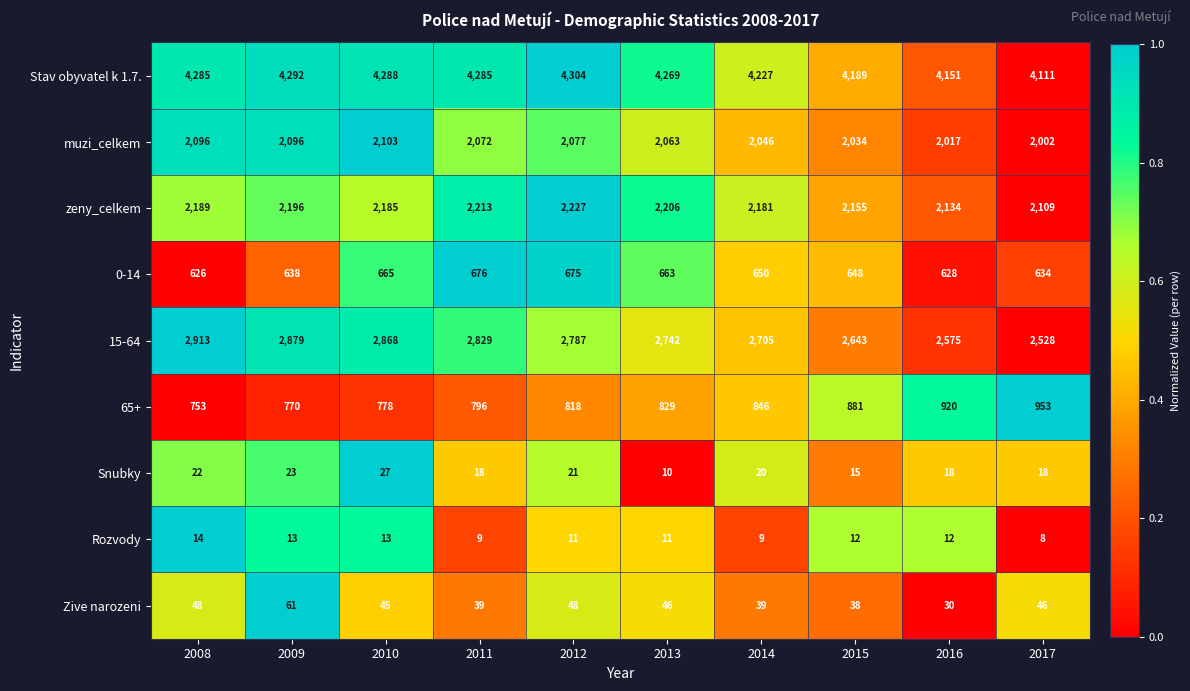

At 2017, list the series in order from largest to smallest.

Stav obyvatel k 1.7., 15-64, zeny_celkem, muzi_celkem, 65+, 0-14, Zive narozeni, Snubky, Rozvody